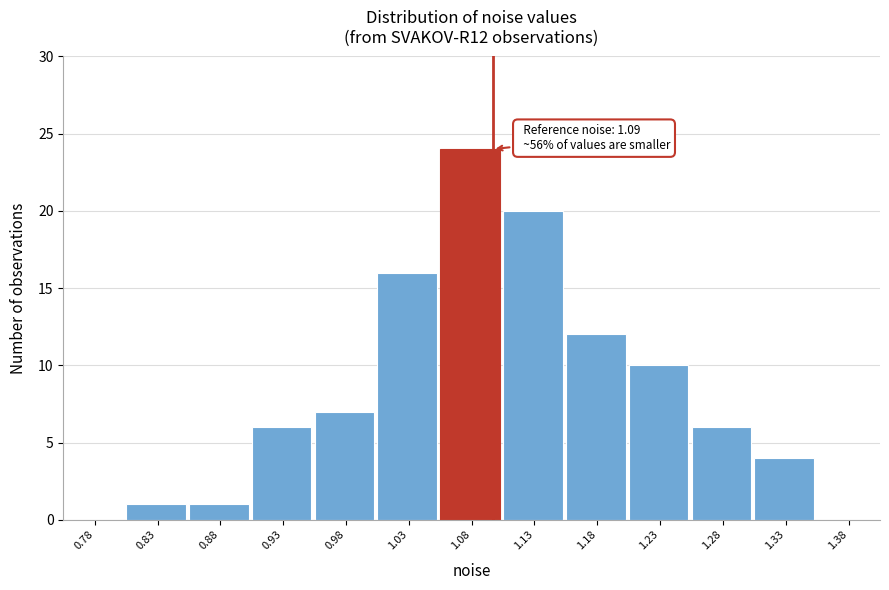

Which range on the x-axis has the tallest bar?

1.05 to 1.10